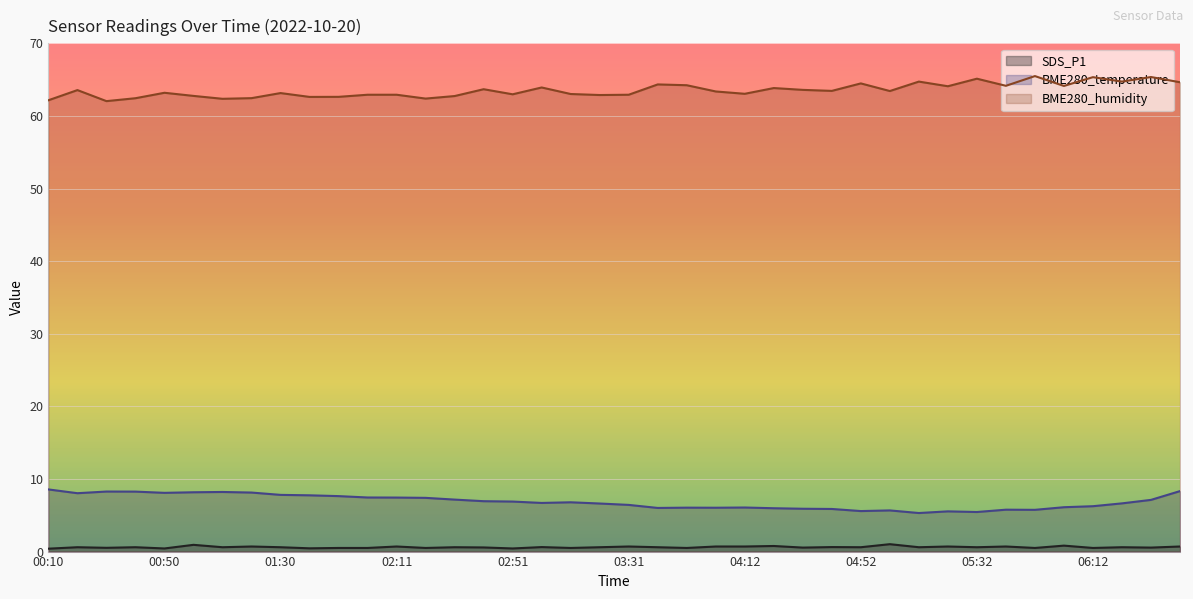

True or false: BME280_temperature and SDS_P1 cross at least once.

False